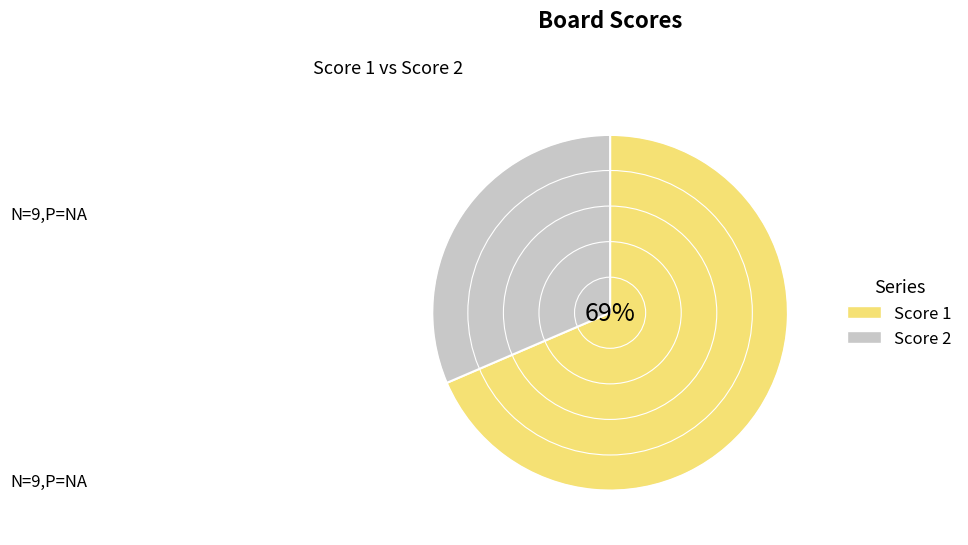

To the nearest percent, what portion does Score 2 represent?

31%